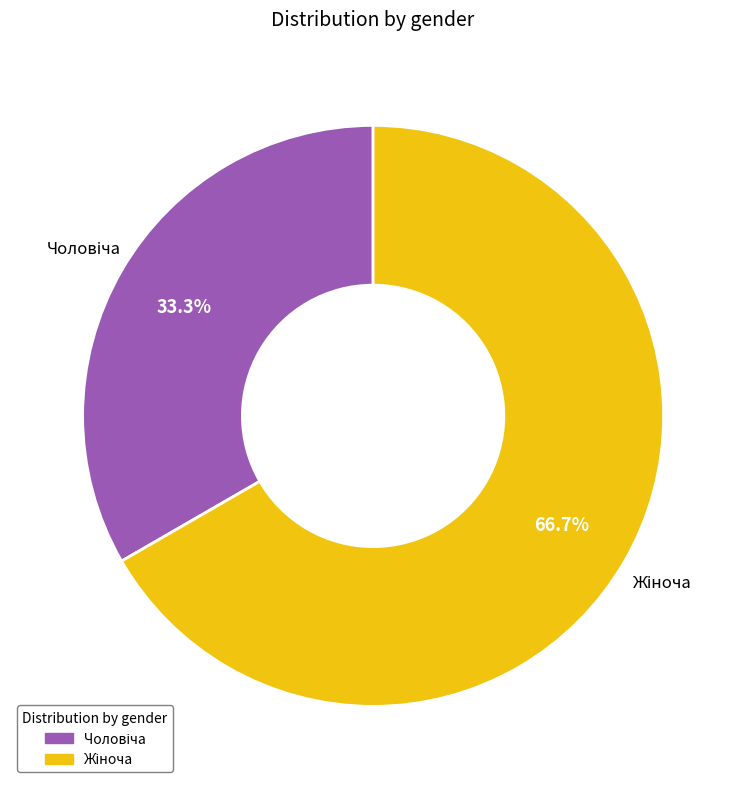

Count the number of slices in the pie.

2